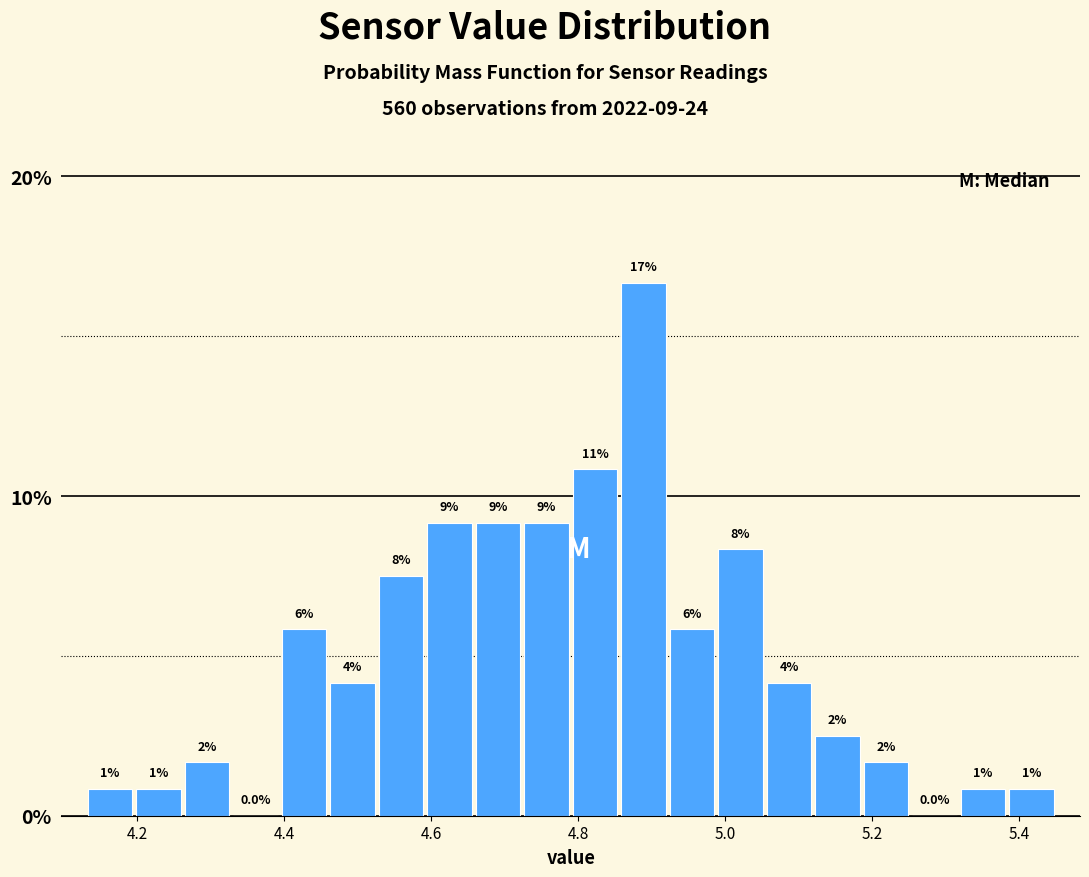

Read against the x-axis, roughly where is the centre of the tallest bar?

4.88